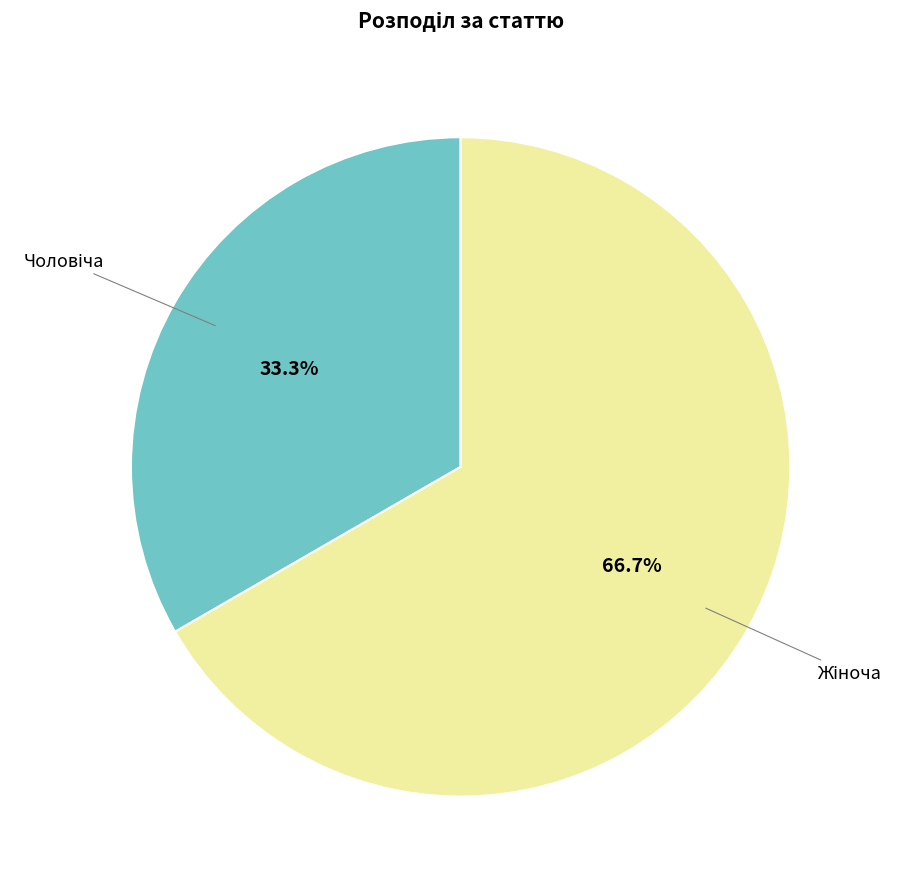

Is there a majority slice in this chart?

Yes